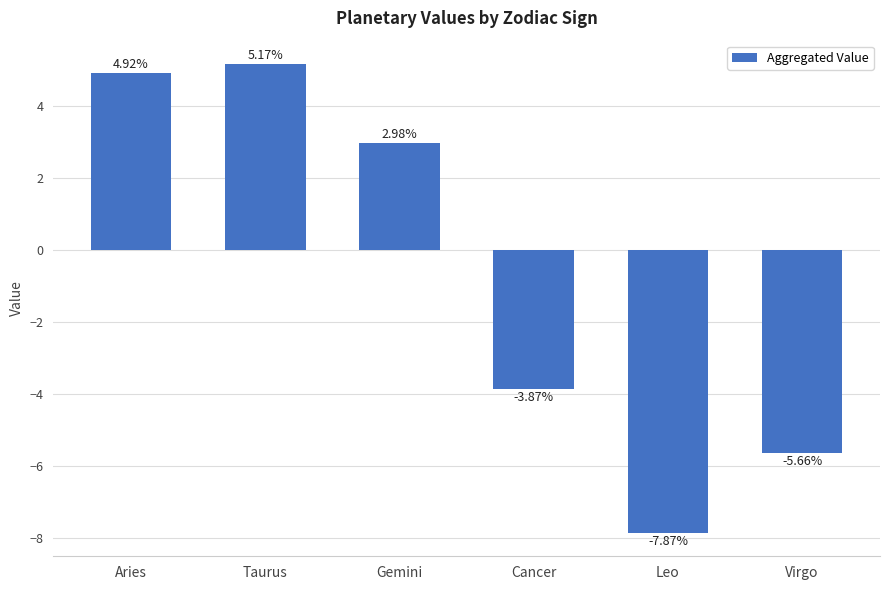

How many positive values are there?

3